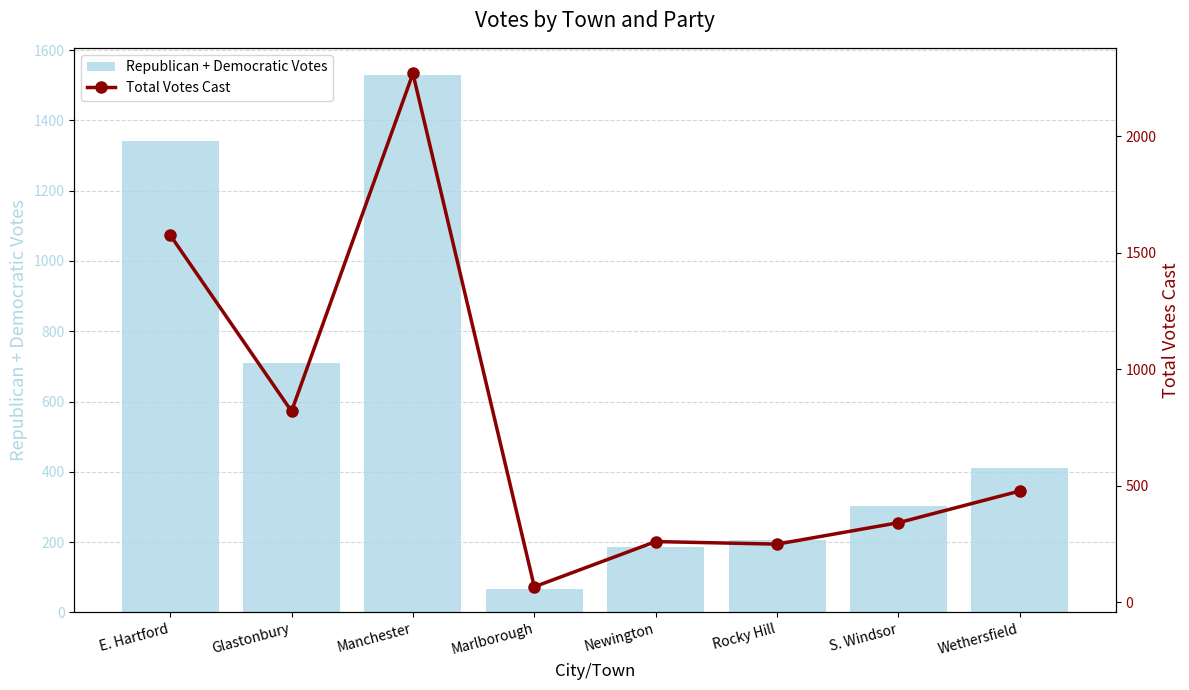

What is the value of the Republican + Democratic Votes bar at the 6th from the left?

205